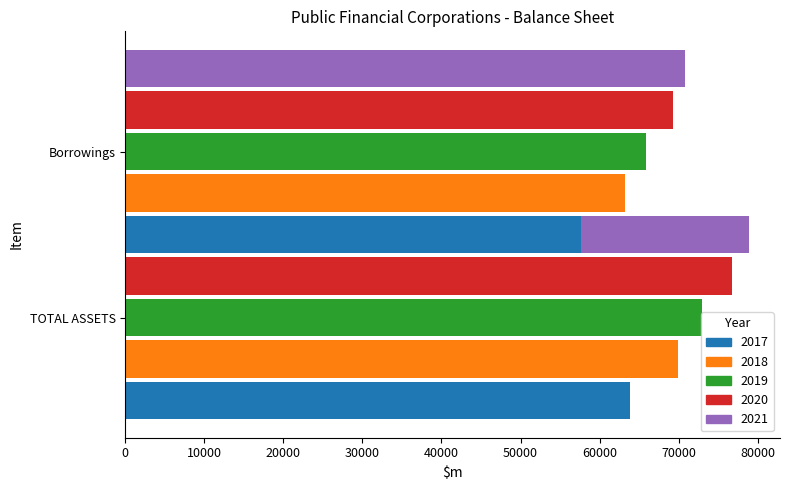

What is the label of the 2nd bar from the left?

Borrowings